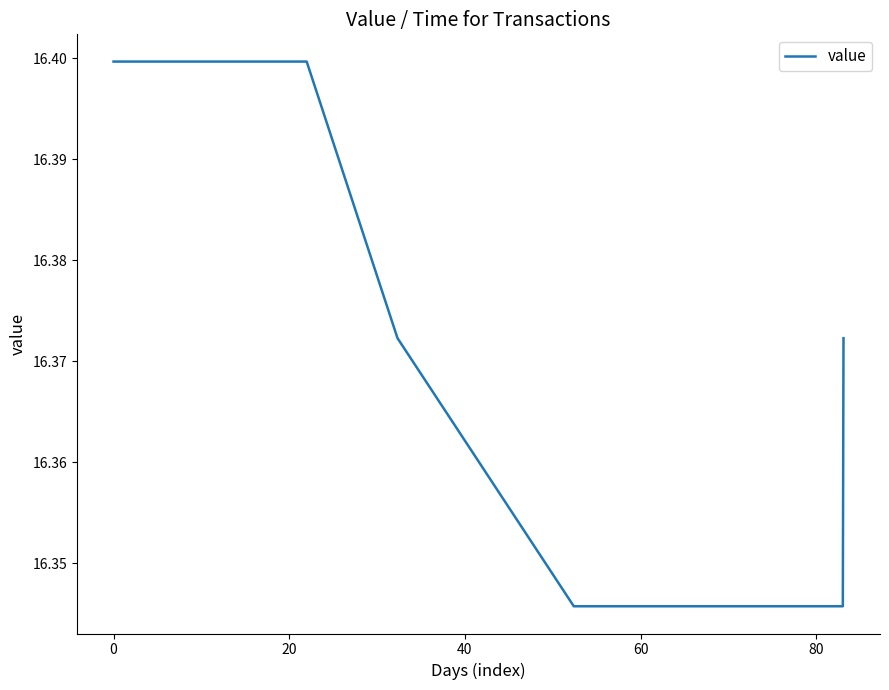

True or false: the data shows 9.9 at 11.

False